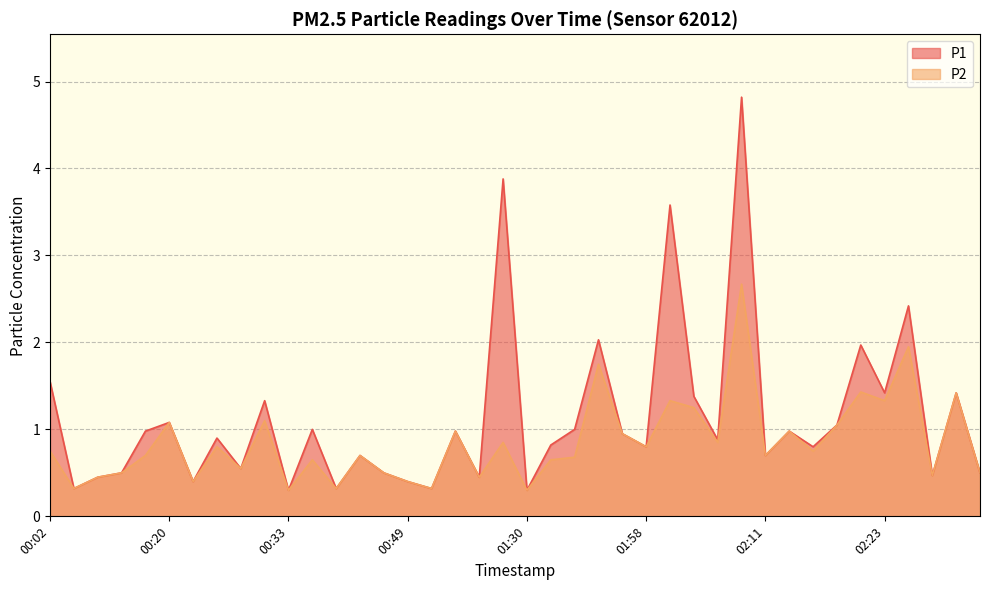

Which series has the largest total across all categories?

P1